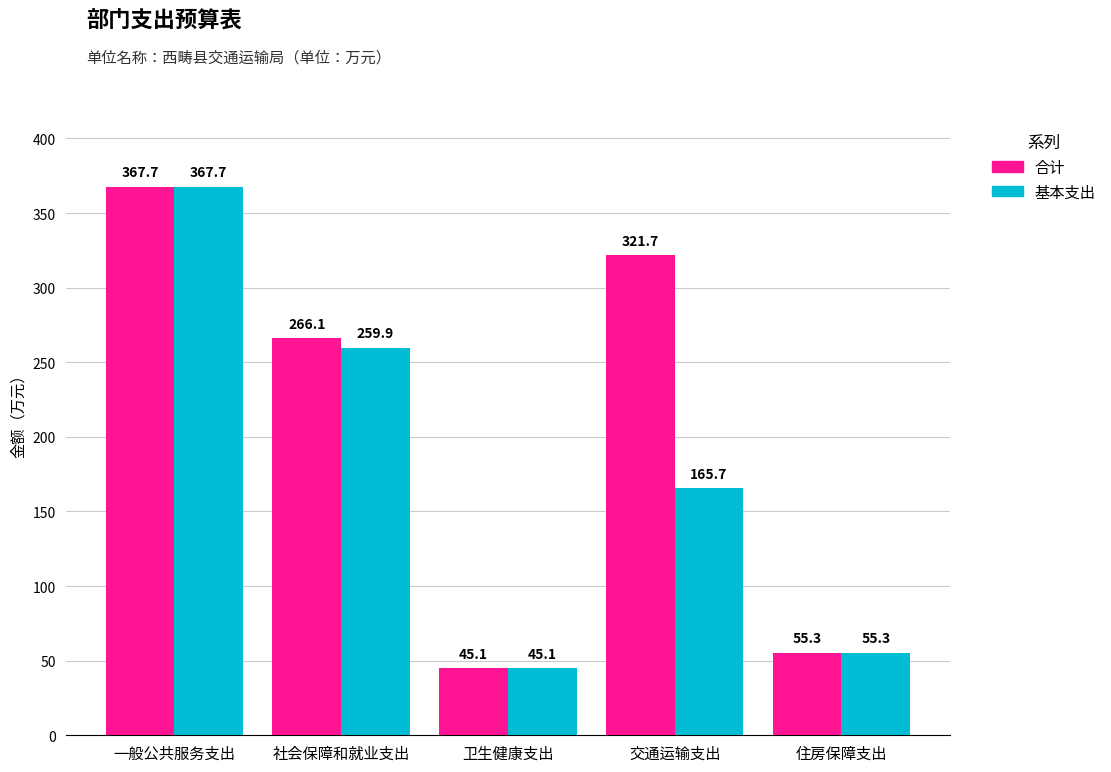

Rank the series by their average value, from lowest to highest.

基本支出, 合计